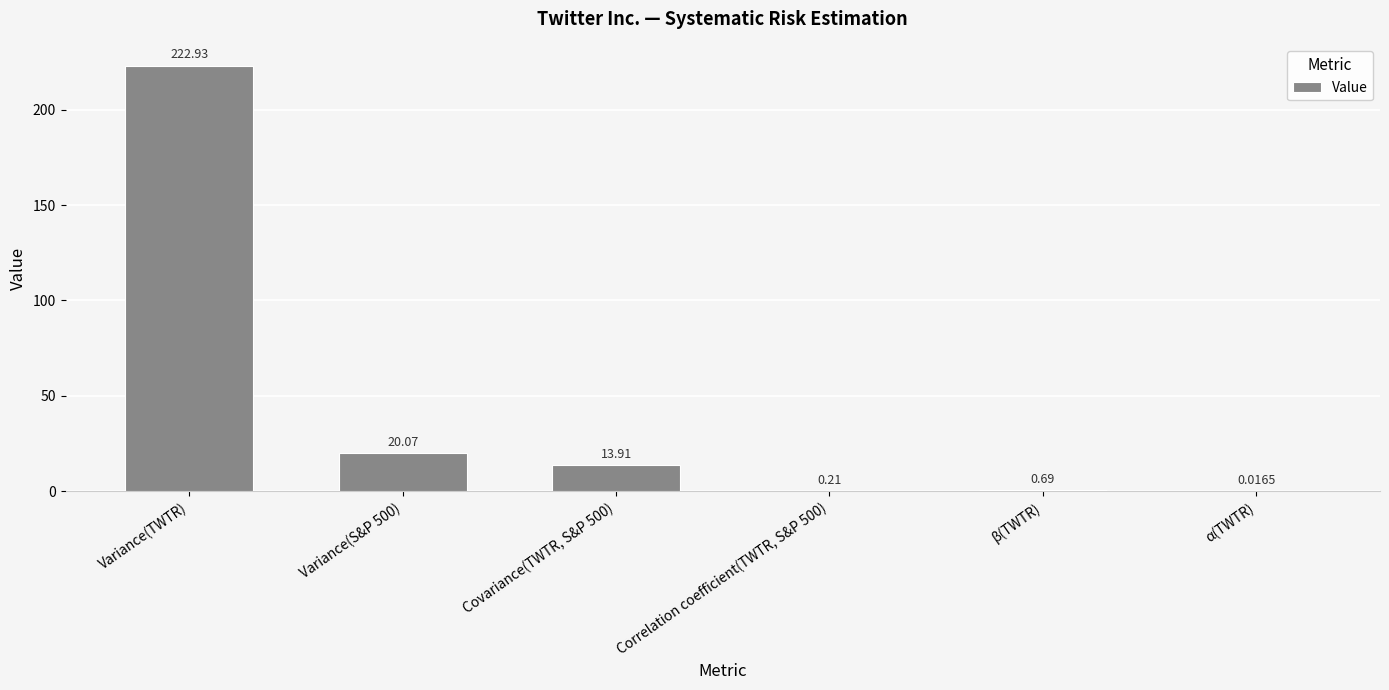

Where does the data first go above 13?

Variance(TWTR)